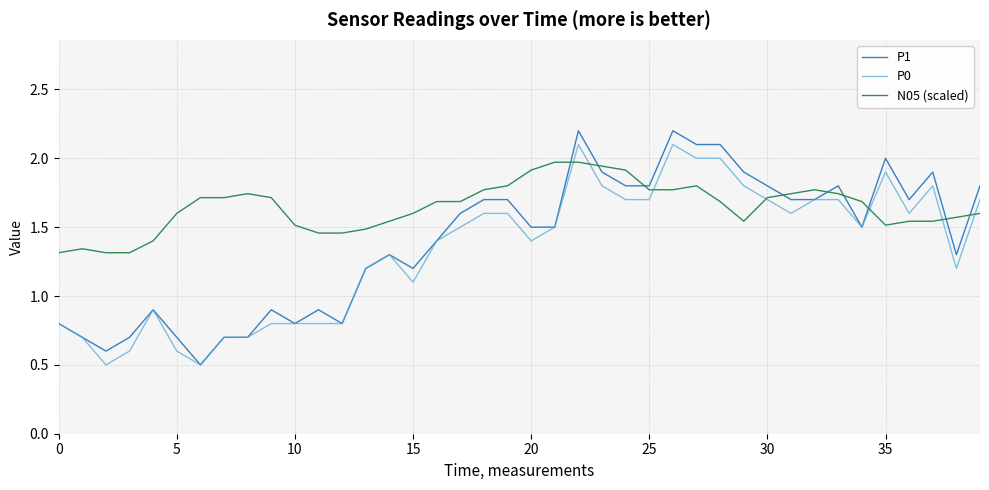

Which series has the widest spread of values?

P1